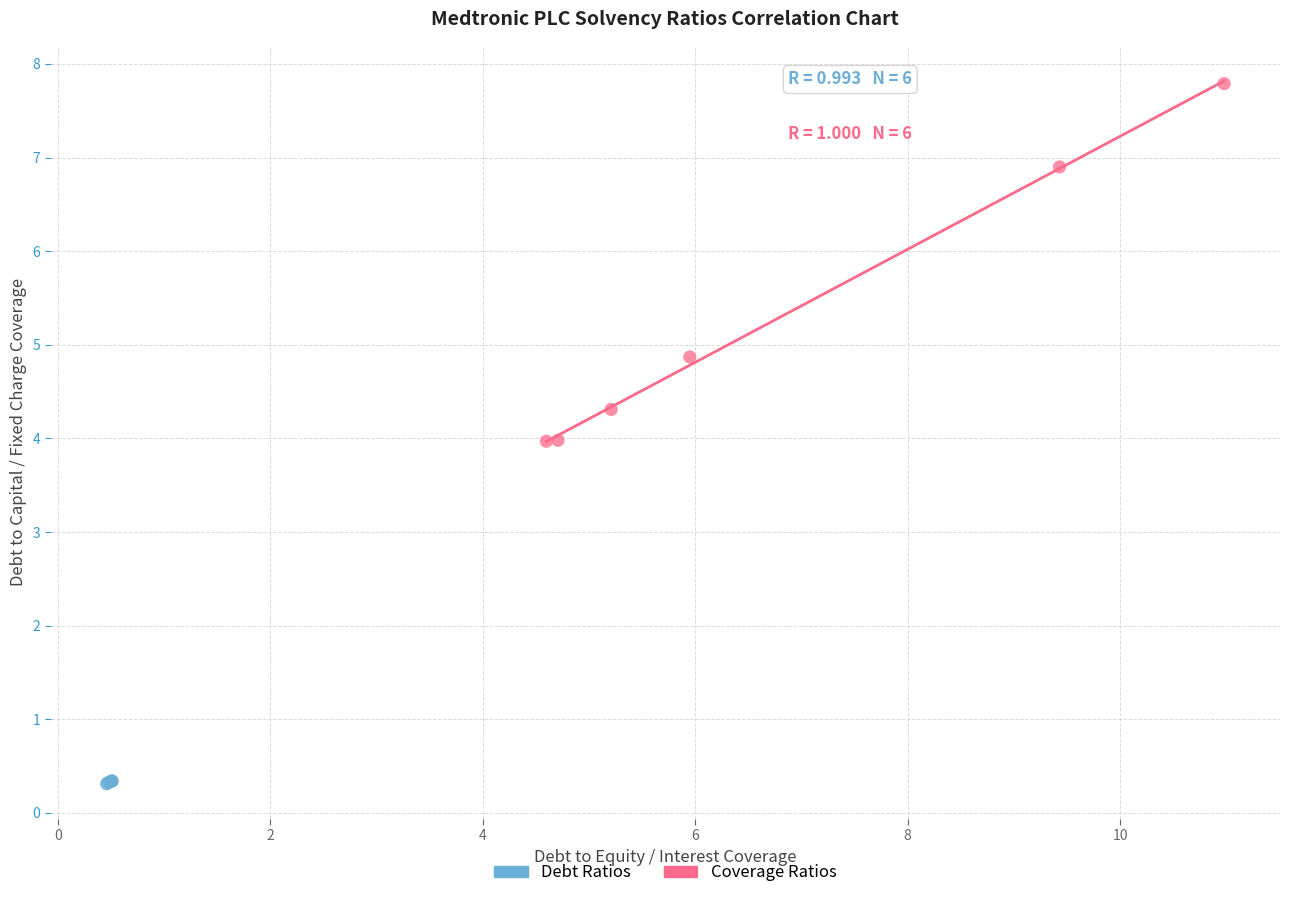

What are all the series names shown in the legend?

Debt Ratios, Coverage Ratios